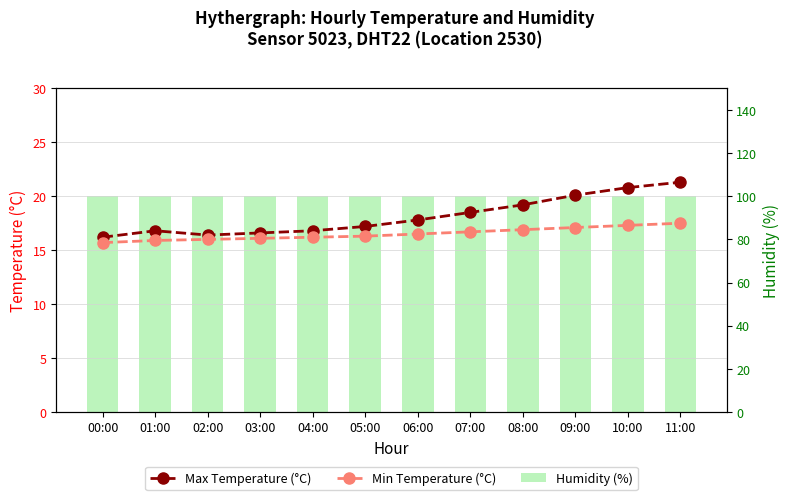

At which category does the chart reach its minimum across all series?

00:00